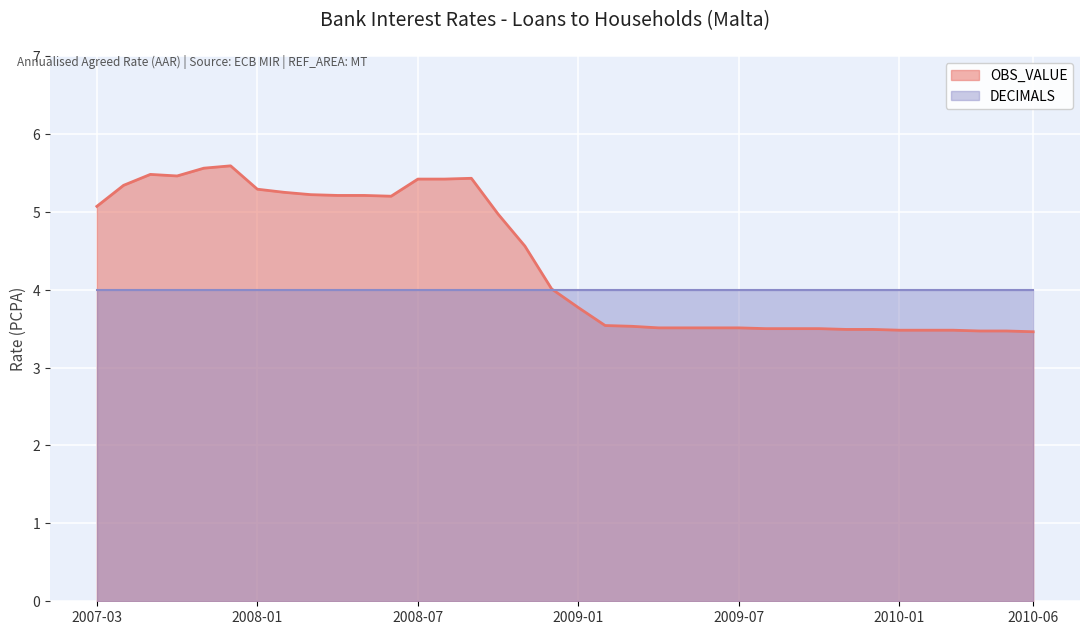

What is the smallest value displayed?

3.5